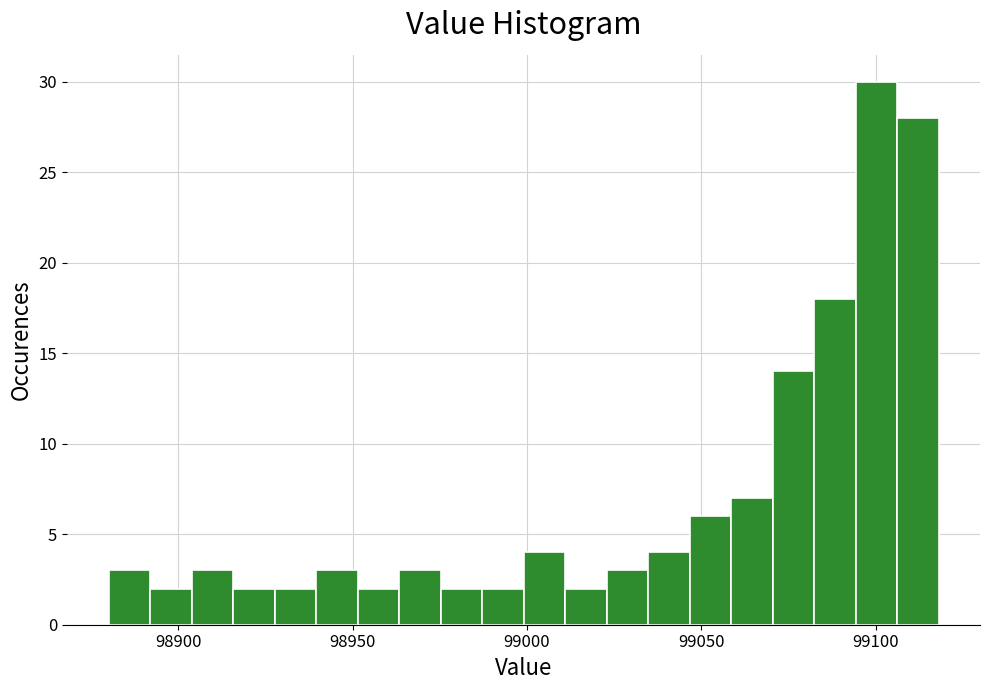

Around what value on the x-axis is the tallest bar? Give the approximate position of its centre, as read against the axis.

99100